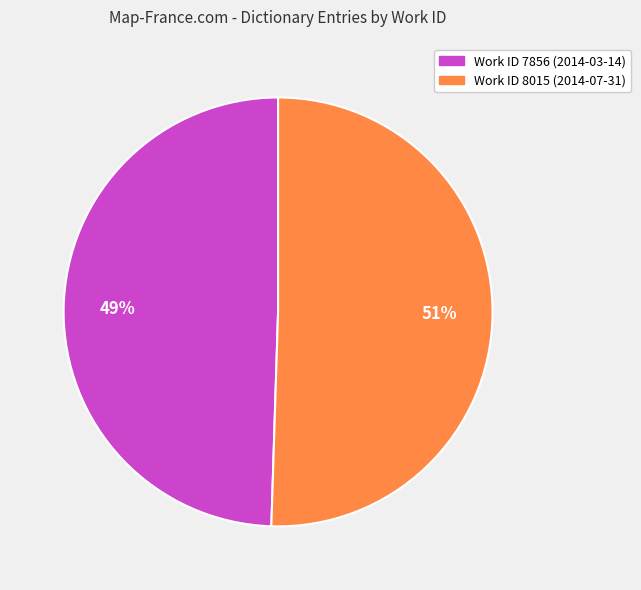

Is the sum of Work ID 7856 (2014-03-14) and Work ID 8015 (2014-07-31) greater than half?

Yes